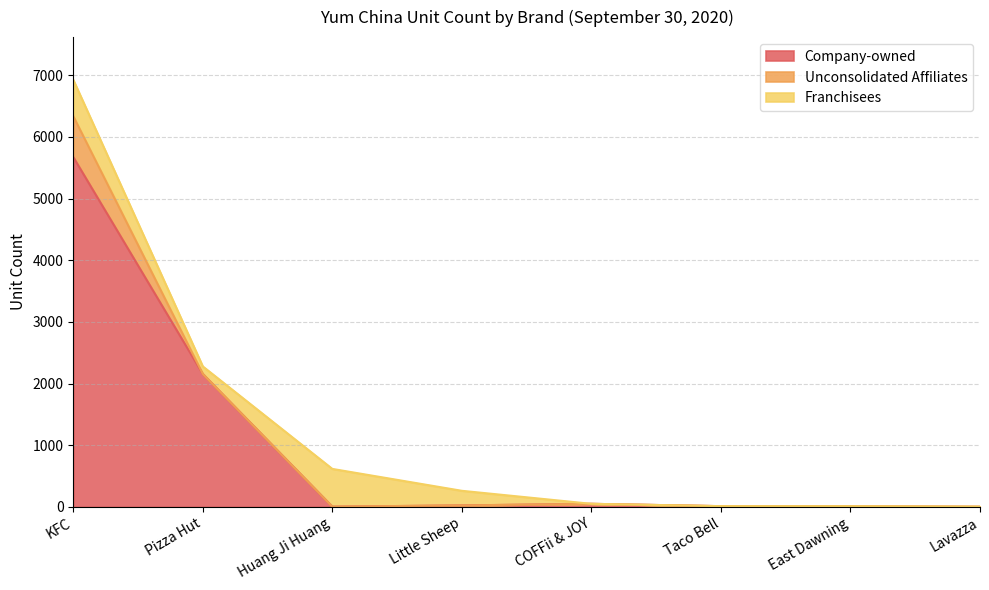

In Company-owned, how many points are lower than both neighbors (excluding endpoints)?

1